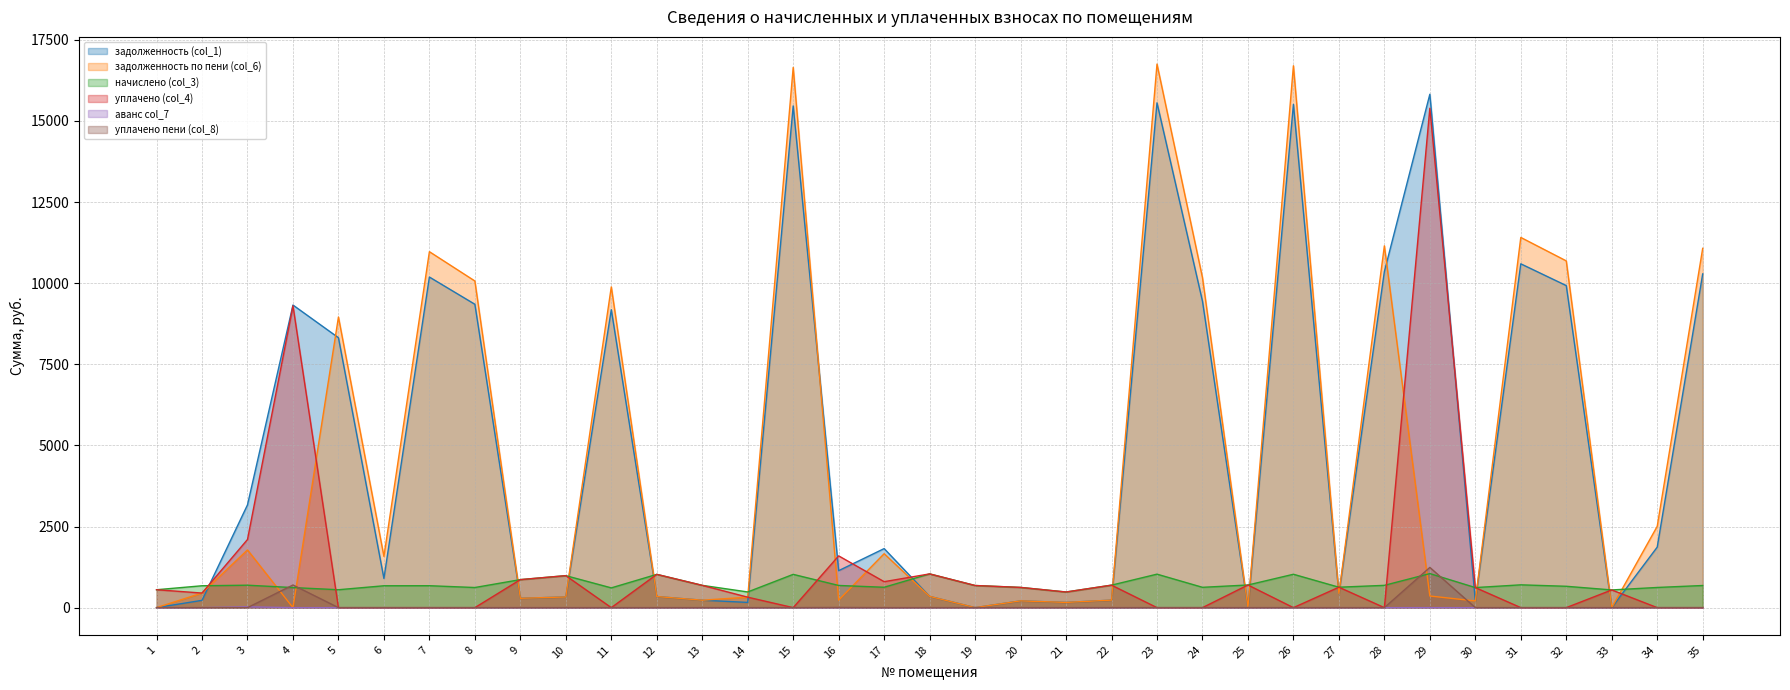

Read the задолженность по пени (col_6) value at 9.

287.8